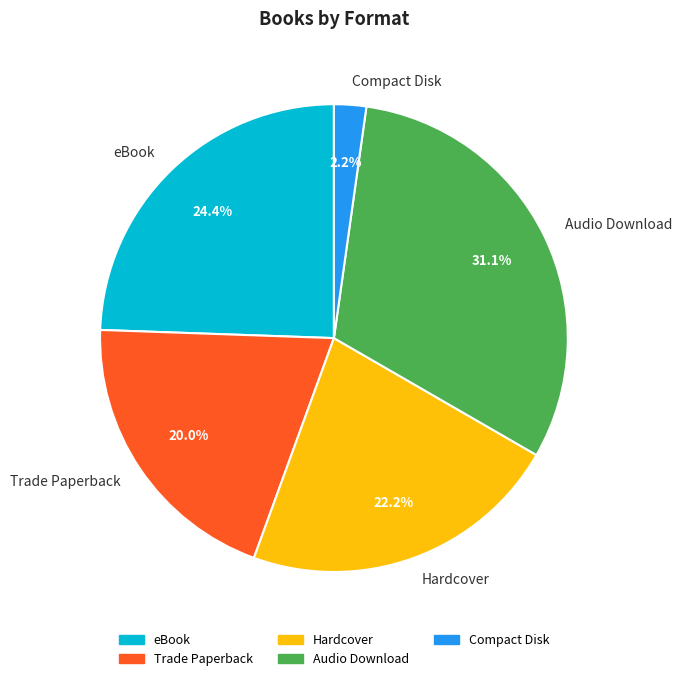

What is the total percentage of Hardcover and Trade Paperback?

42.2%